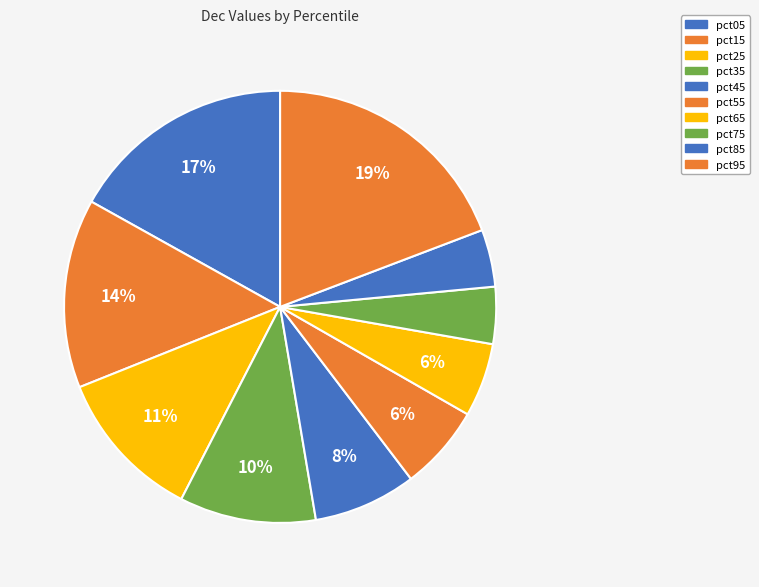

To the nearest percent, what is the average slice percentage?

10%